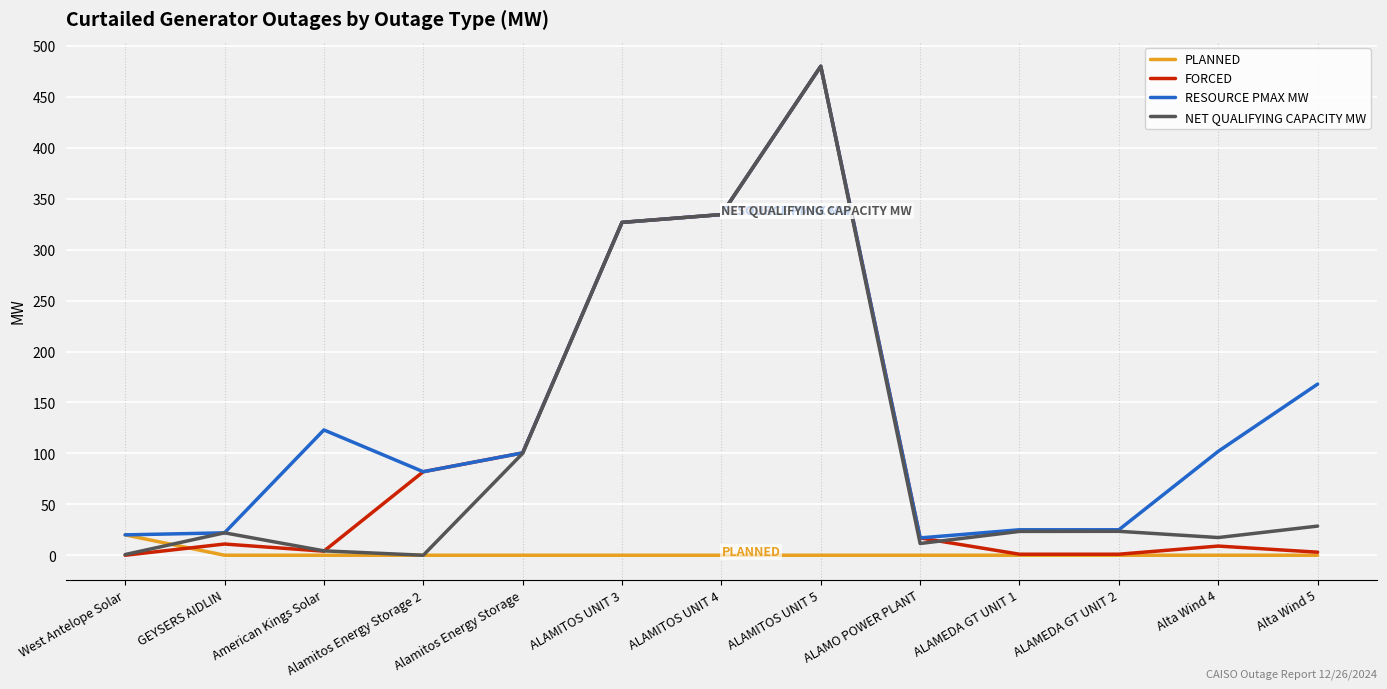

The value of RESOURCE PMAX MW at ALAMITOS UNIT 5 is 189.9. True or false?

False